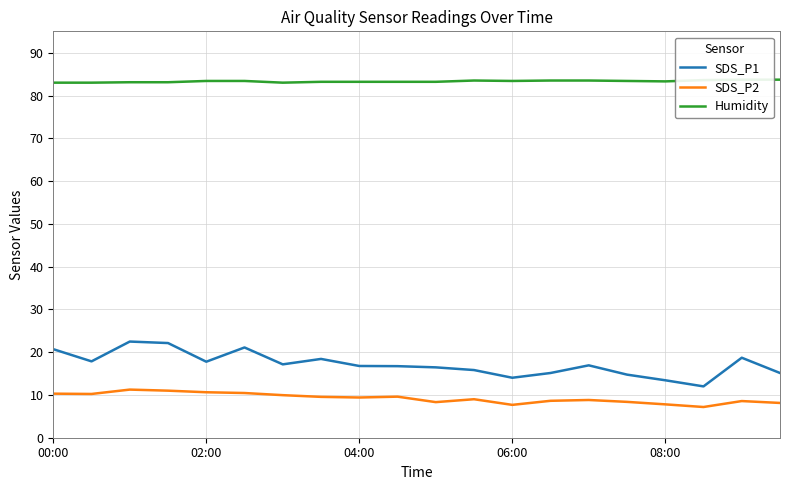

The SDS_P1 series shows 27.9 at 11. True or false?

False